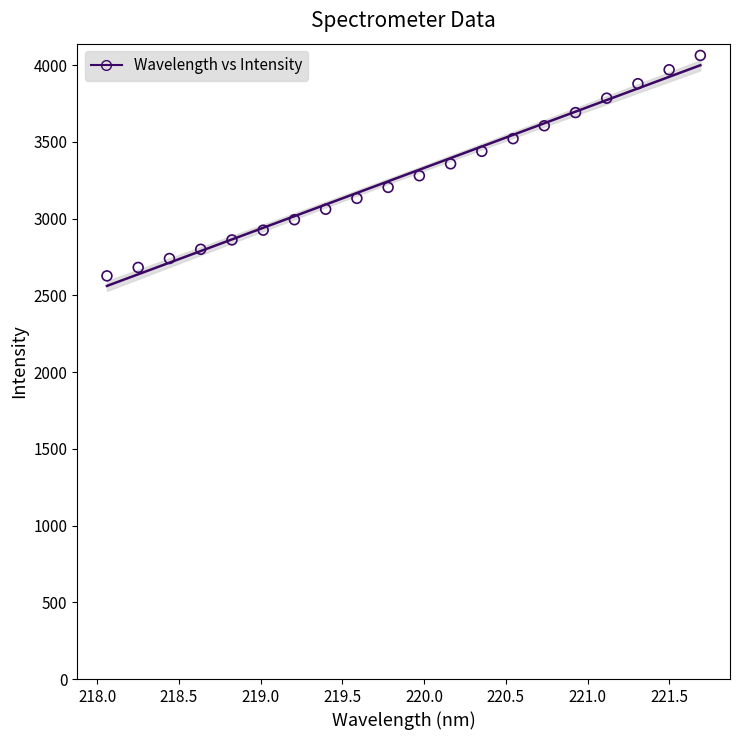

What is the range of X values (max minus min)?

3.6